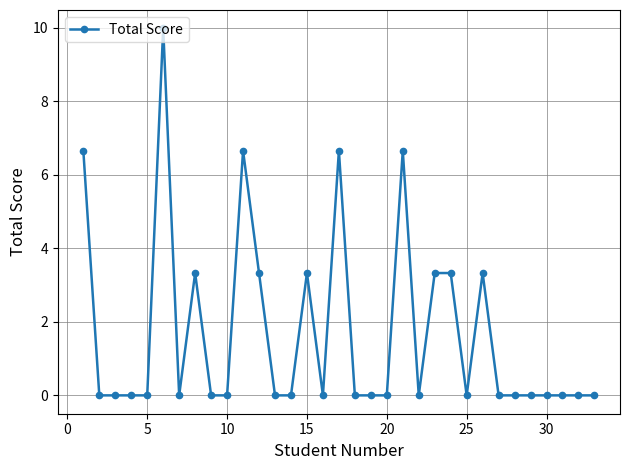

True or false: there are more than 1 points higher than both neighbors.

True